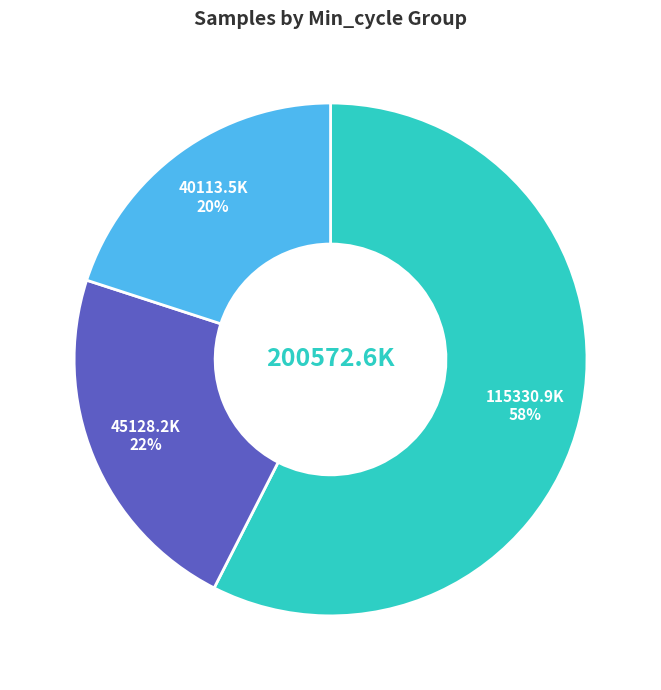

Does any single category account for the majority?

Yes